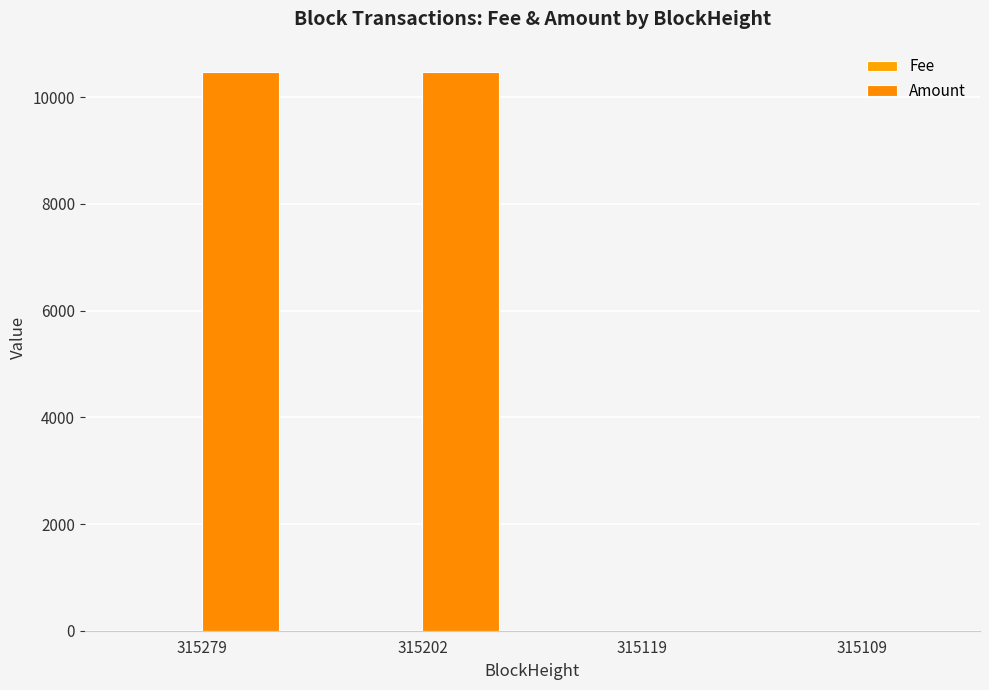

Between 315279 and 315109, which series saw the biggest shift?

Amount